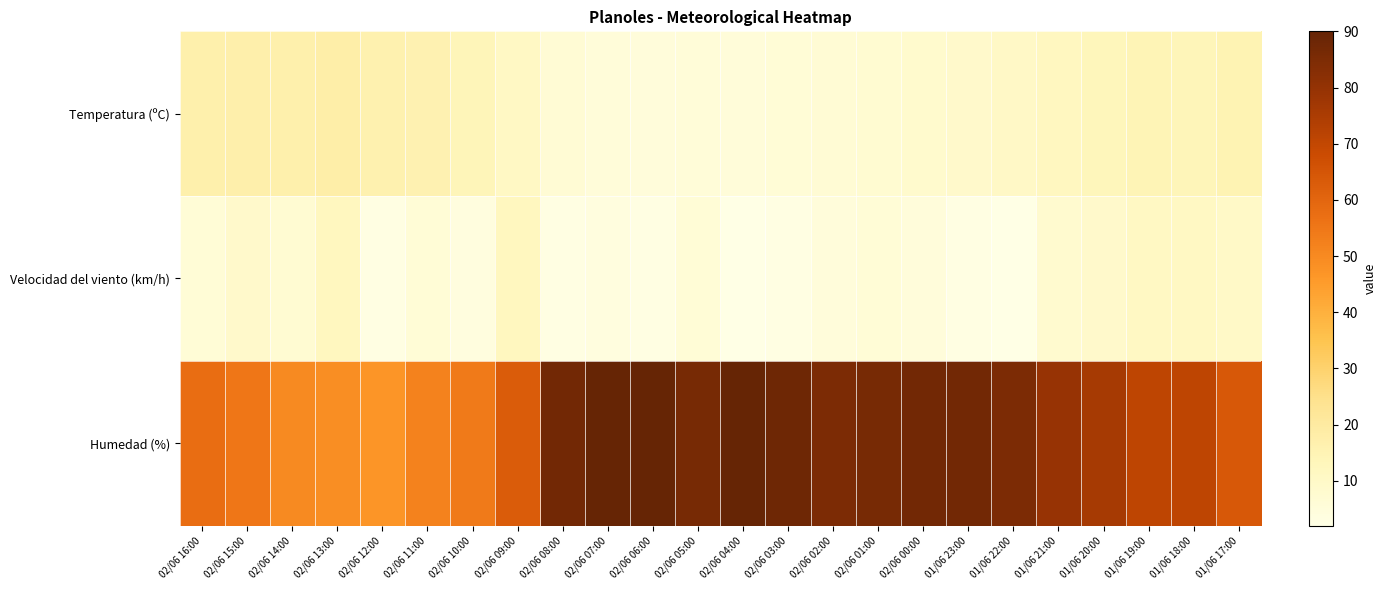

What is the greatest value displayed?

90.0